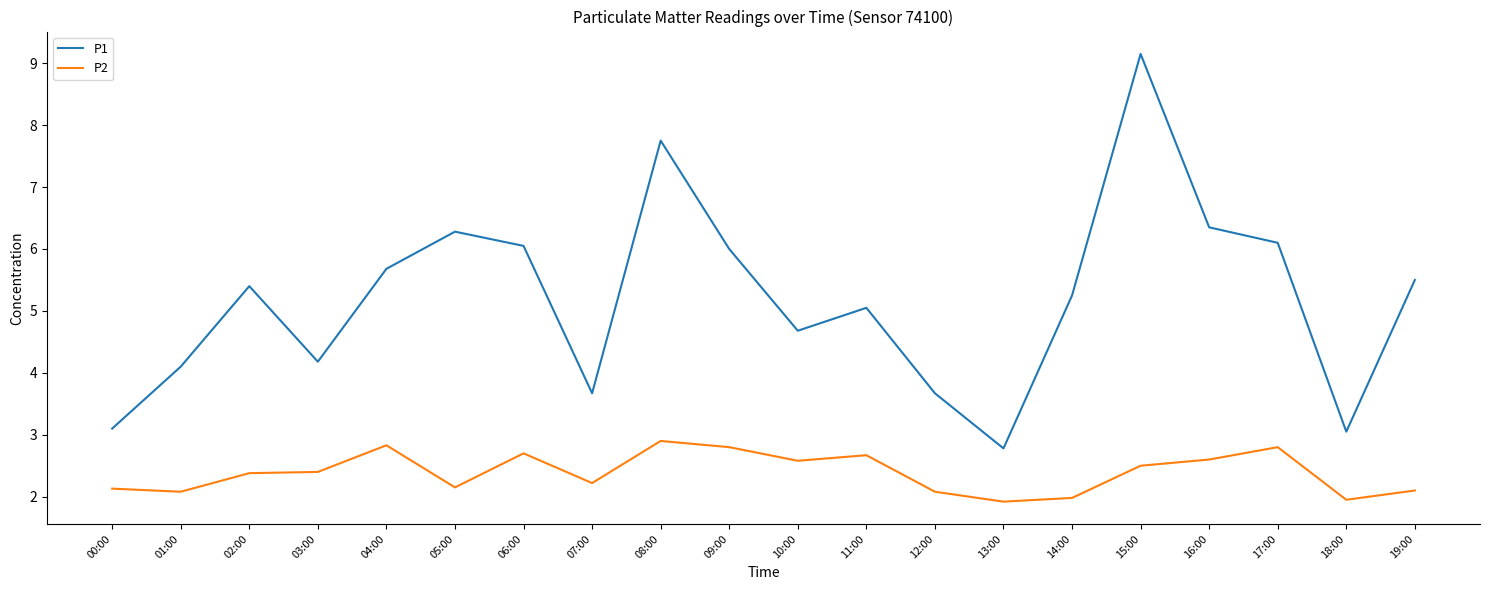

The P1 series shows 8.0 at 06:00. True or false?

False